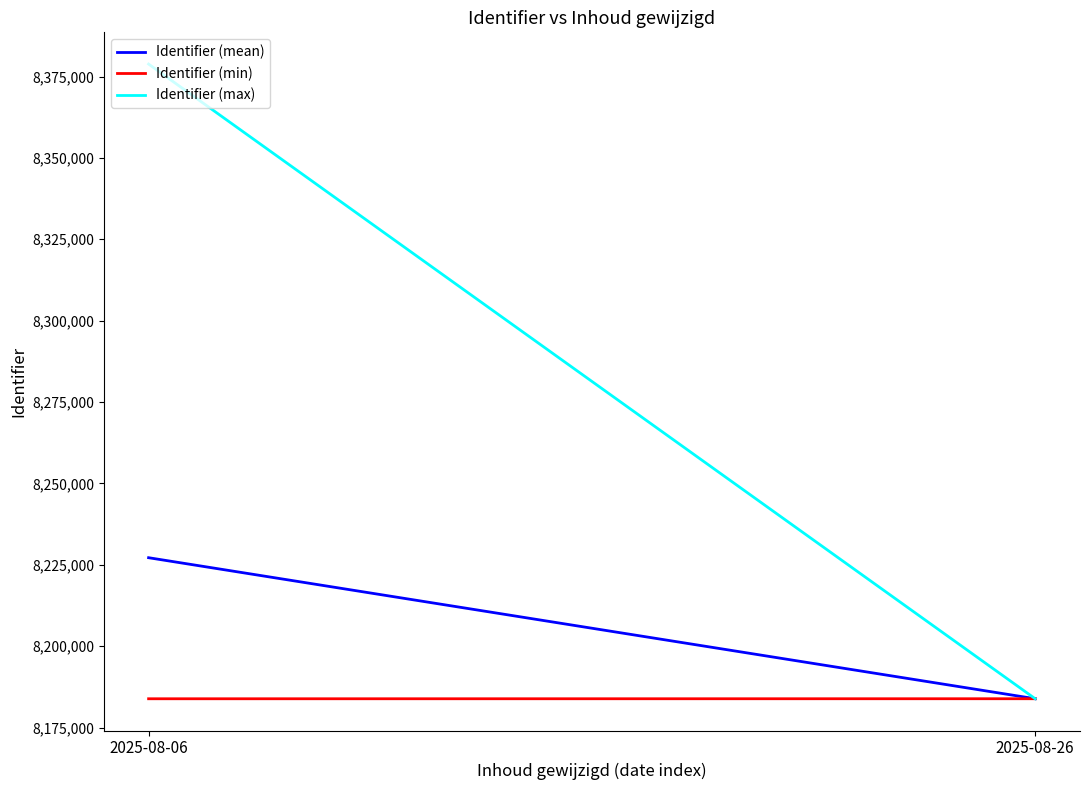

What is the average value of the Identifier (max) series?

8281344.0